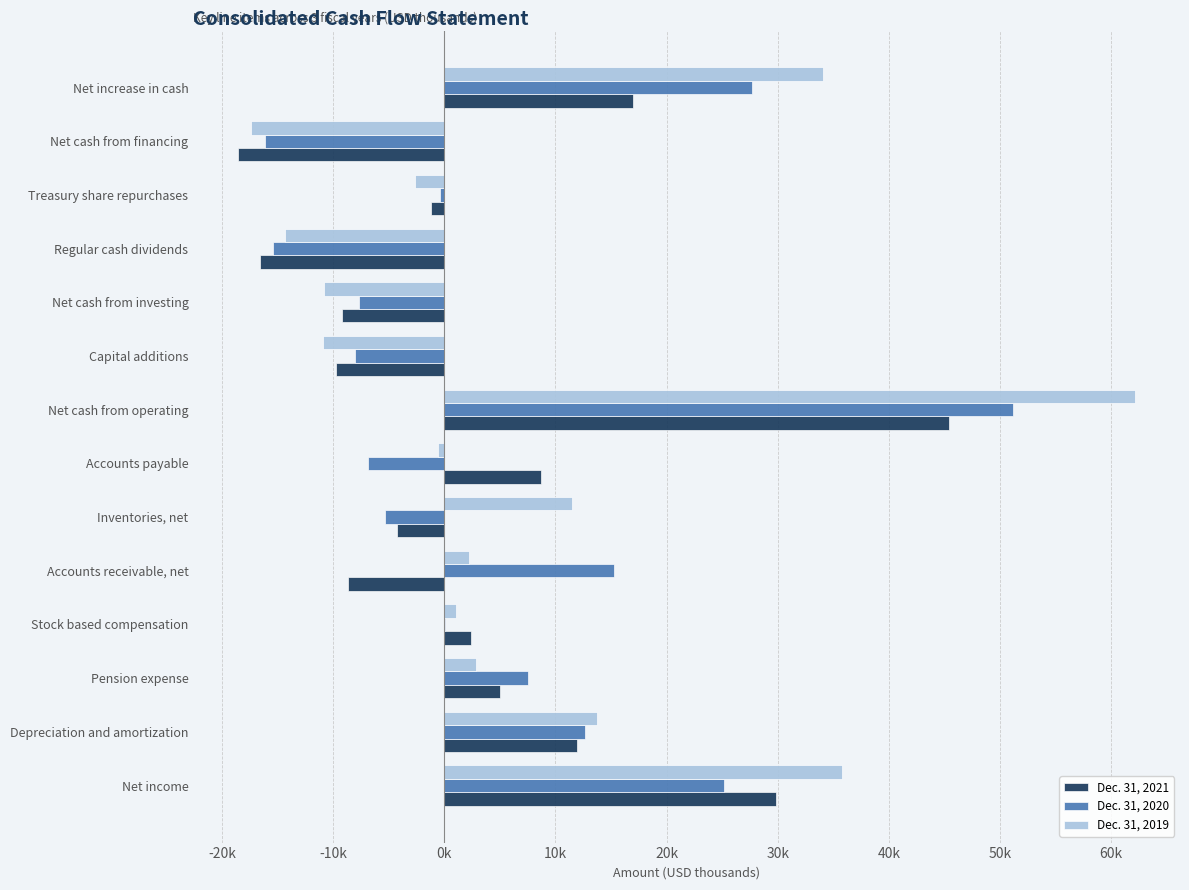

What are all the series names shown in the legend?

Dec. 31, 2021, Dec. 31, 2020, Dec. 31, 2019